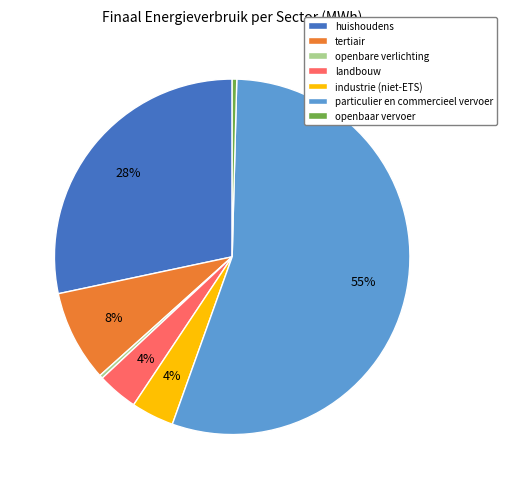

Count the number of slices in the pie.

7